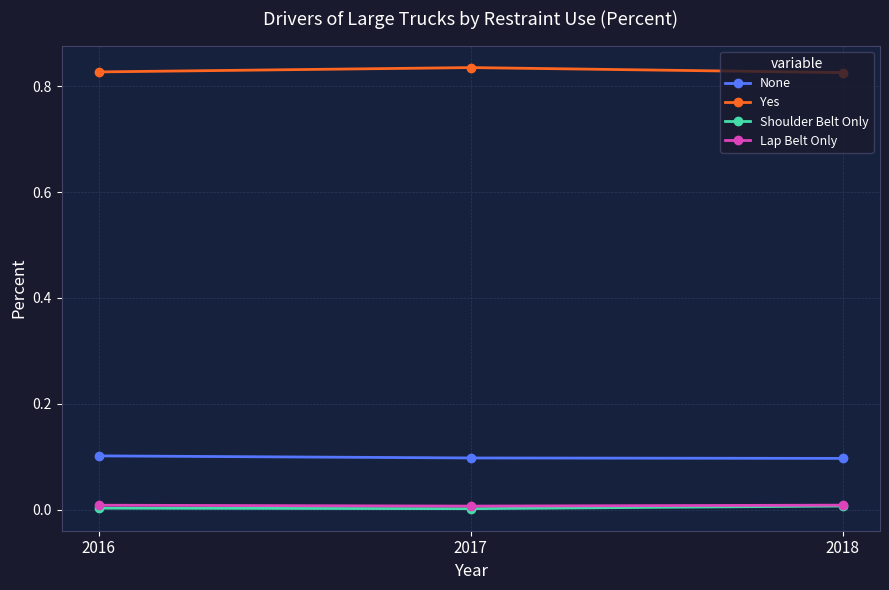

What are all the series names shown in the legend?

None, Yes, Shoulder Belt Only, Lap Belt Only